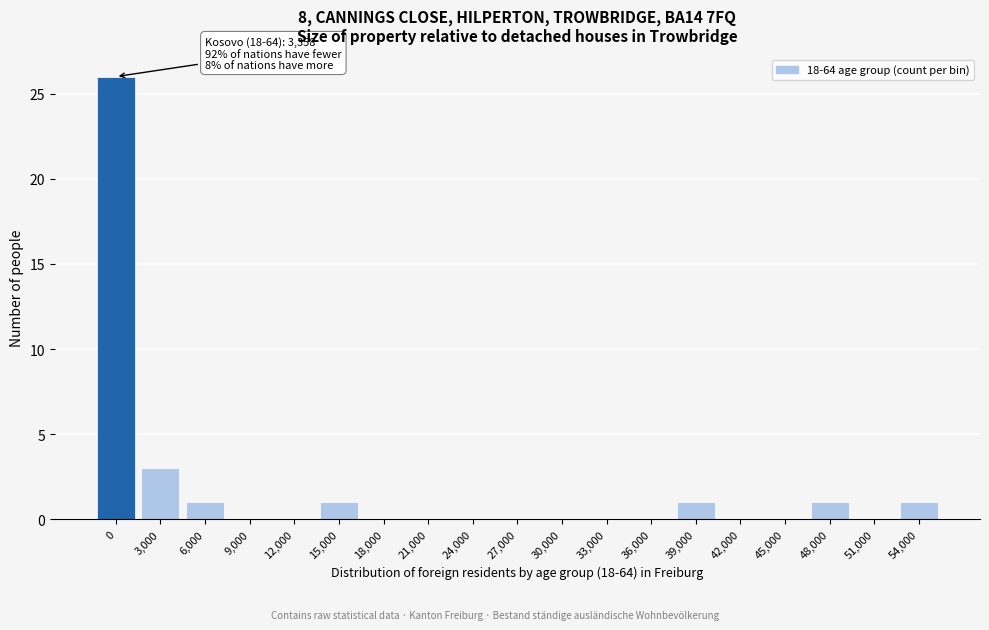

Reading right to left, list all the values displayed in this chart.

54,000=1	51,000=0	48,000=1	45,000=0	42,000=0	39,000=1	36,000=0	33,000=0	30,000=0	27,000=0	24,000=0	21,000=0	18,000=0	15,000=1	12,000=0	9,000=0	6,000=1	3,000=3	0=26